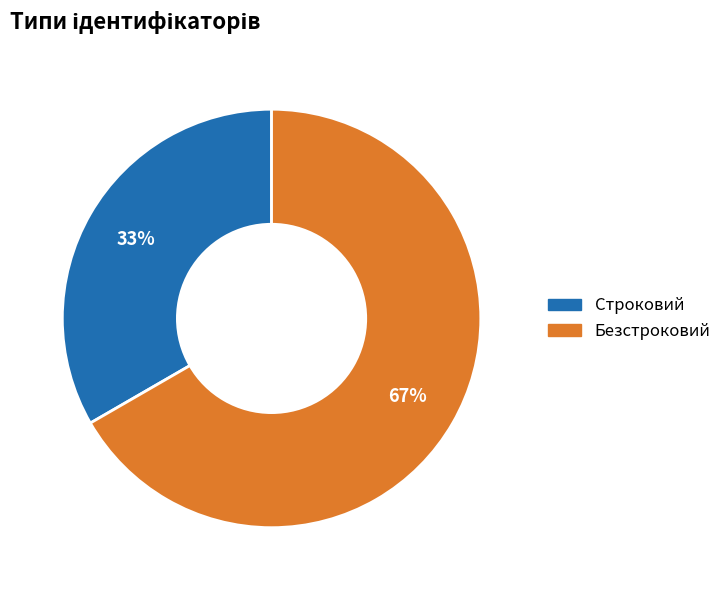

To the nearest percent, what is the average slice percentage?

50%